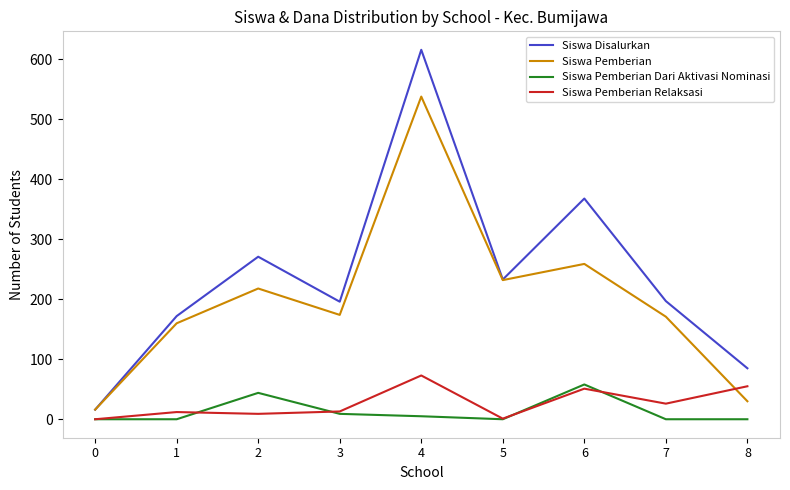

At which category does the chart reach its peak across all series?

4